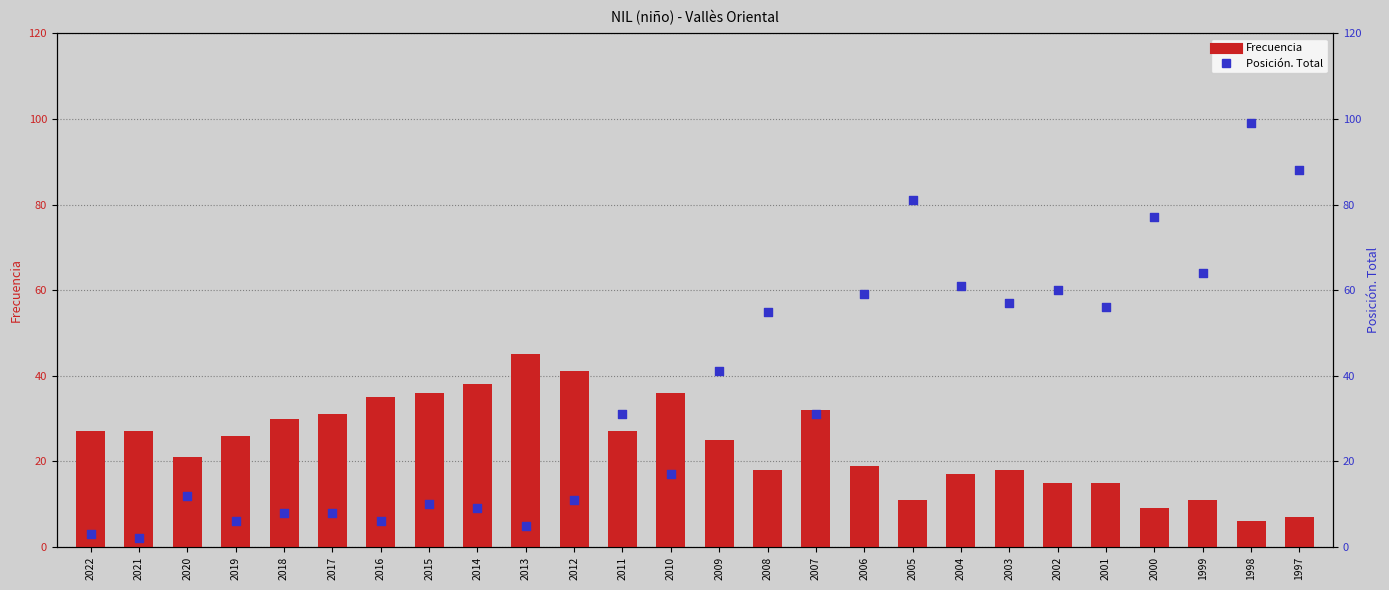

Which series reaches the maximum Y coordinate?

Posición. Total